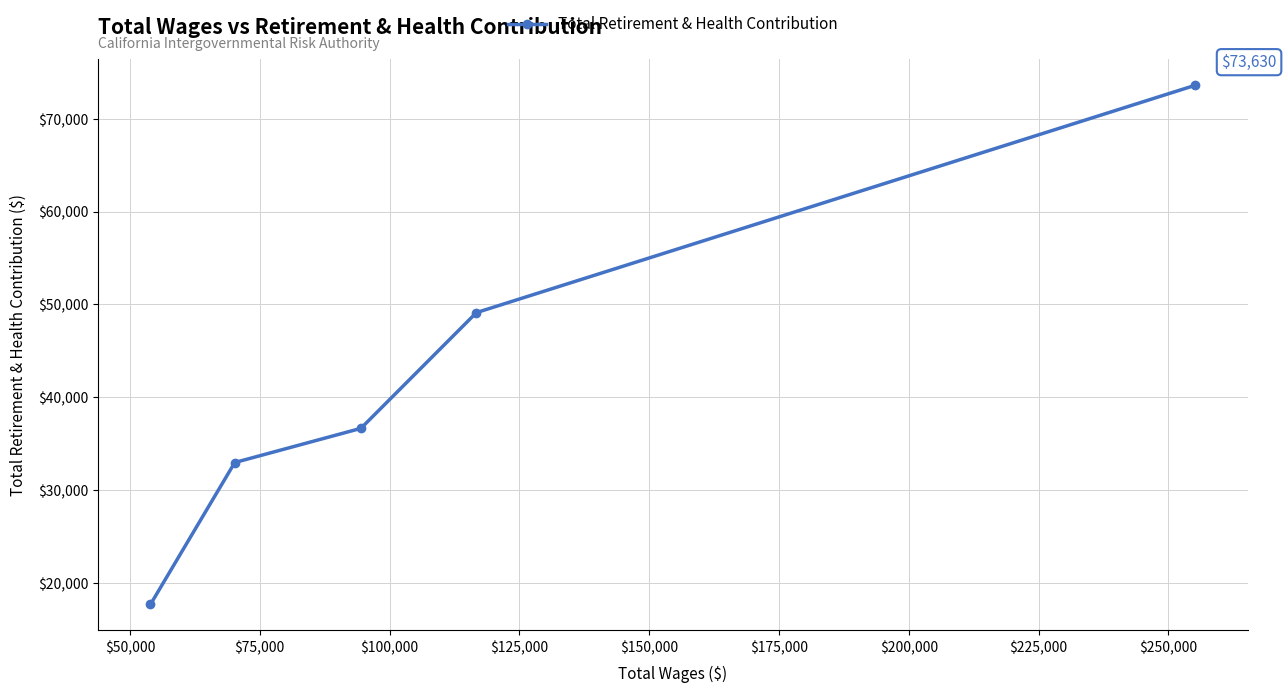

Reading left to right, list all the values displayed in this chart.

17671	32966	36647	49123	73630